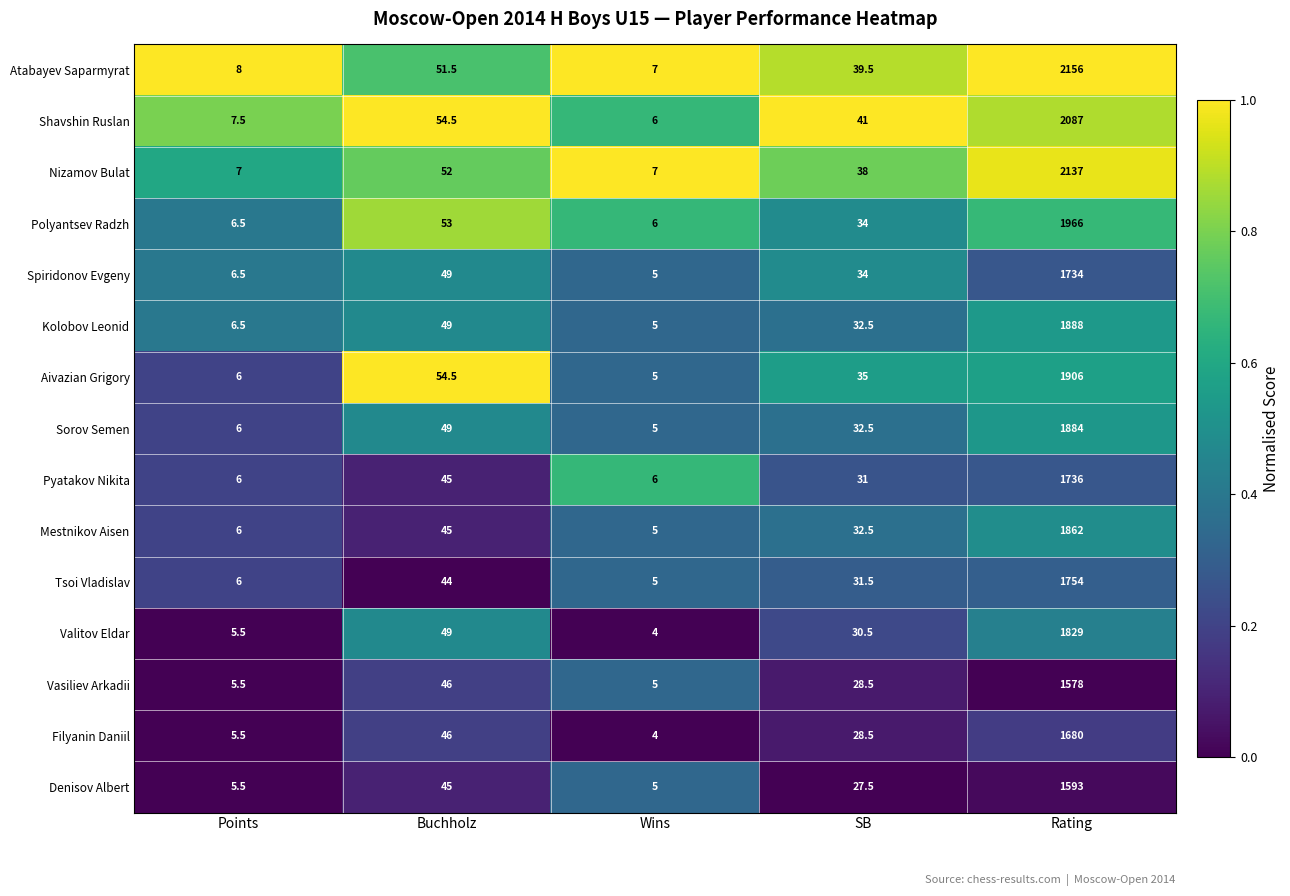

The Shavshin Ruslan series shows 9.3 at Wins. True or false?

False